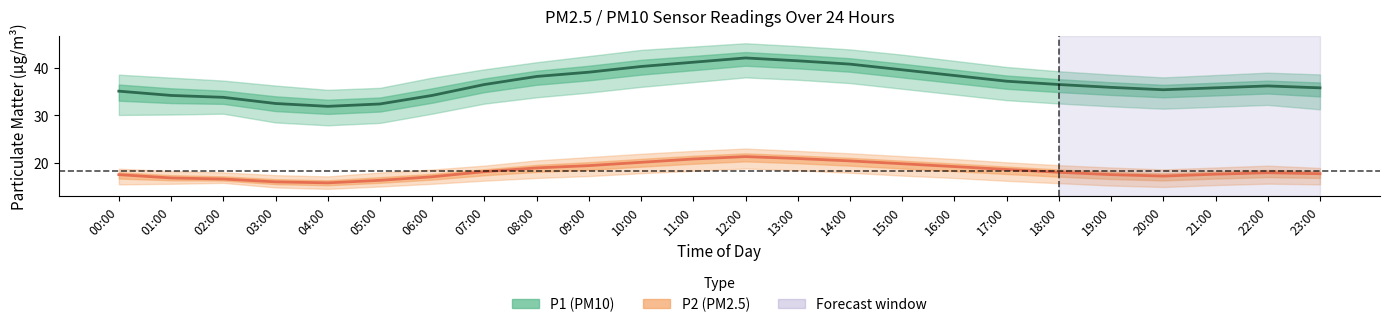

True or false: P2 (PM2.5) has a value of 10.0 at 05:00.

False